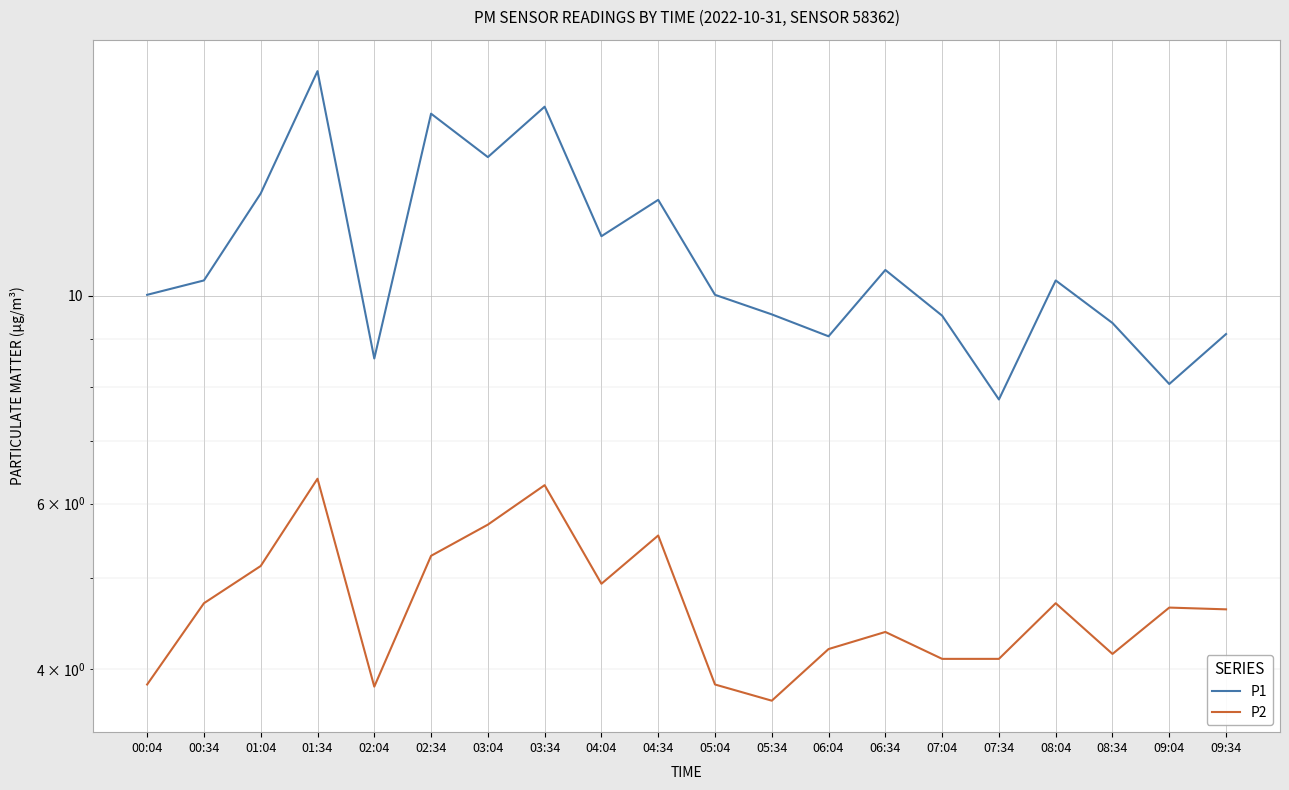

Is it true that P2 equals 2.2 at 05:34?

False